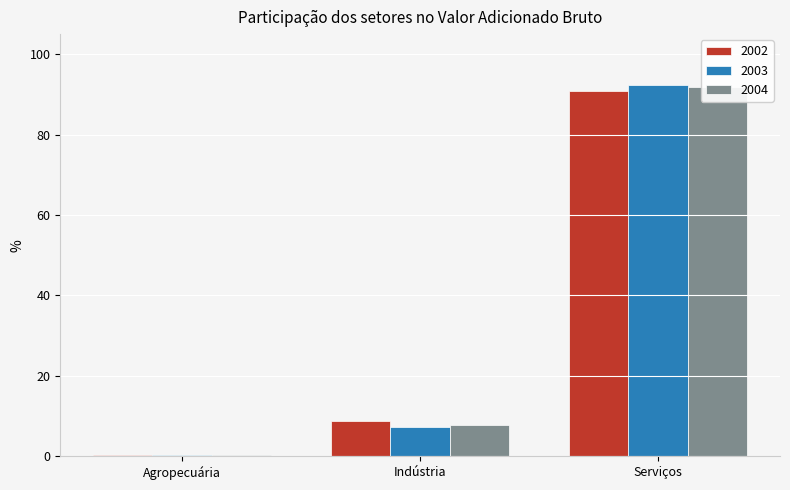

What are all the series names shown in the legend?

2002, 2003, 2004